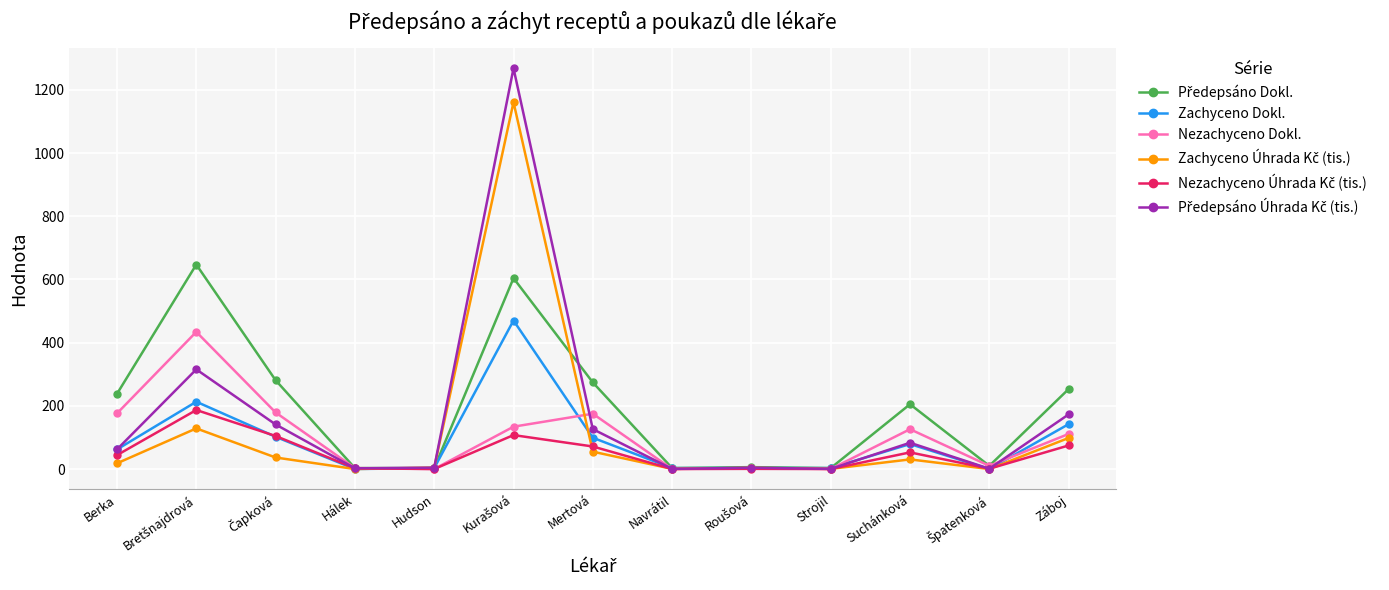

What is the highest value of the Nezachyceno Dokl. series?

434.0